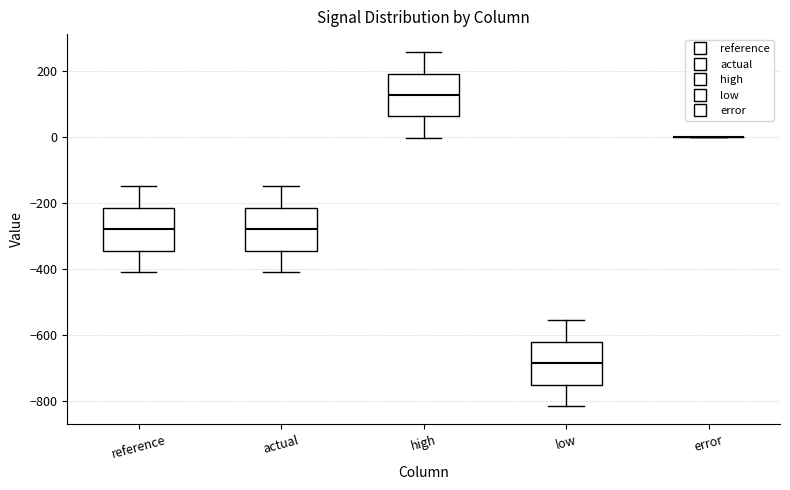

Where does the lower whisker of the box for high end on the y-axis? The values are not printed on the chart, so give them approximately, as read against the axis.

0